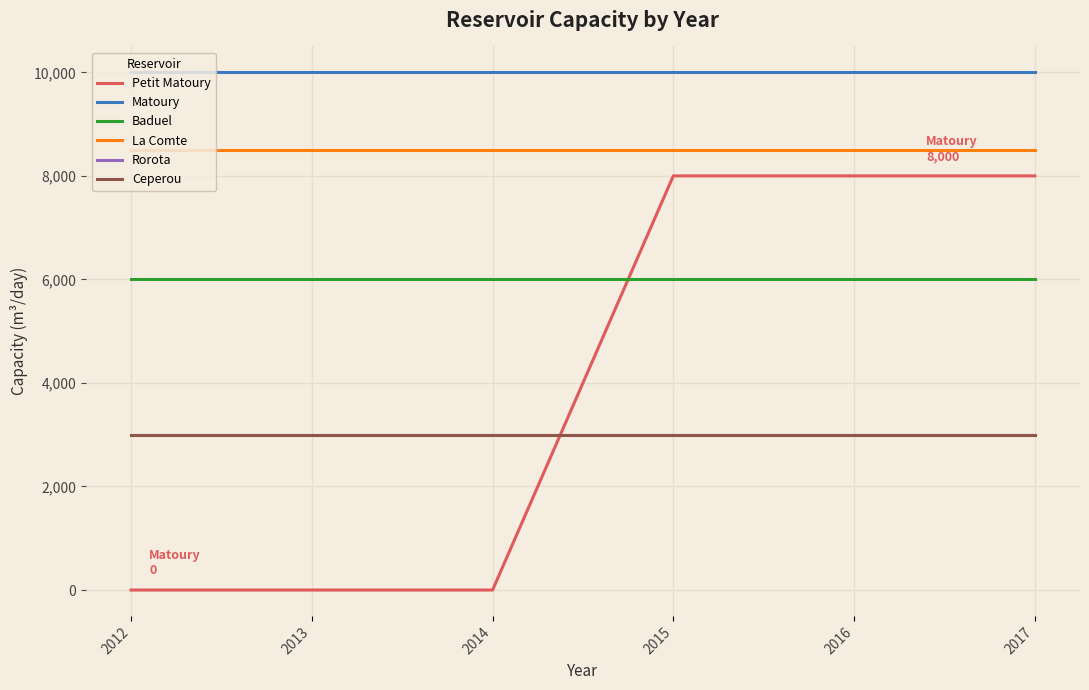

Does the chart display data point markers on the line(s)?

No